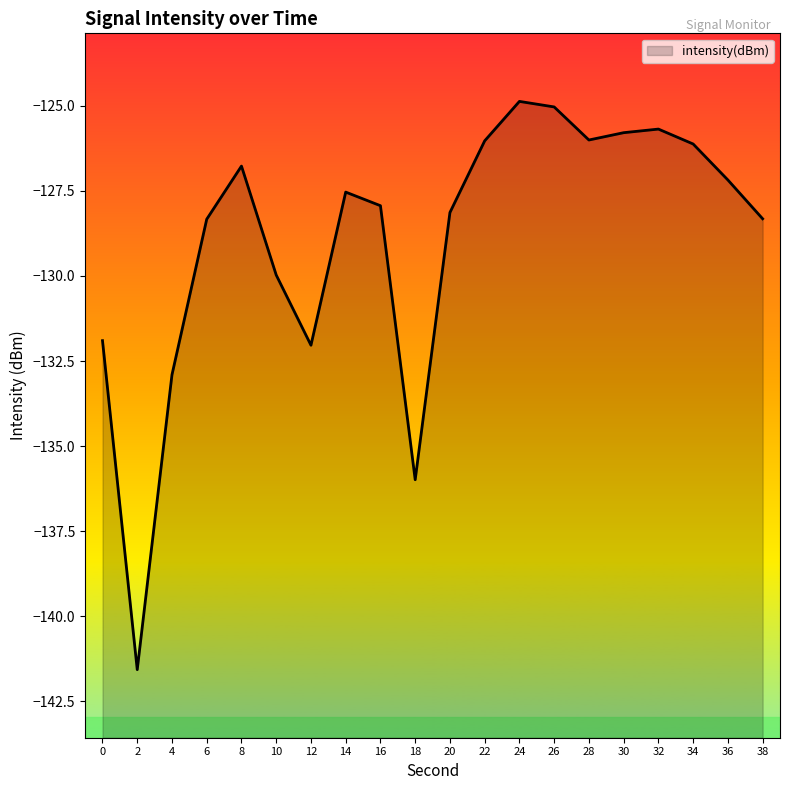

At which category does the data reach its first local valley?

2